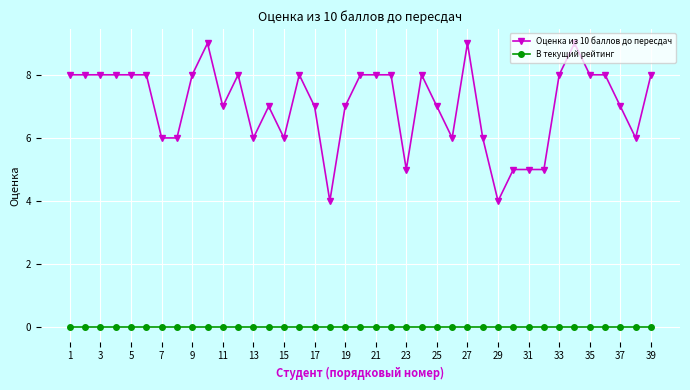

True or false: Оценка из 10 баллов до пересдач has more than 1 interior local peaks.

True